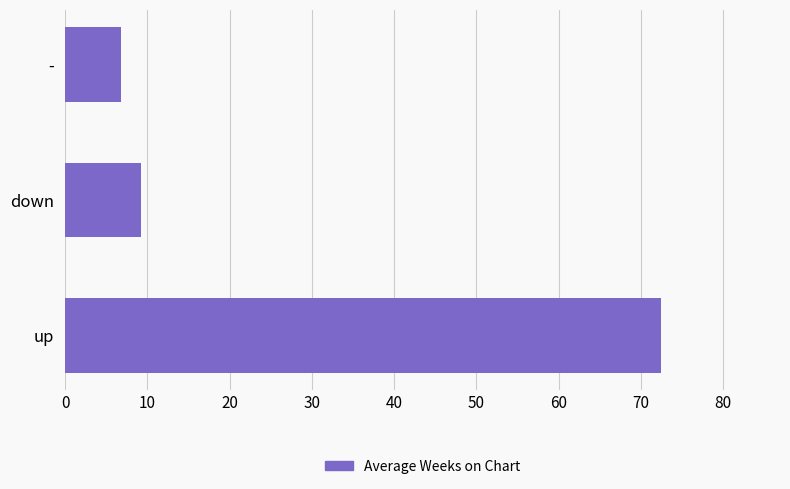

The chart shows a value of 72.4 at up. True or false?

True